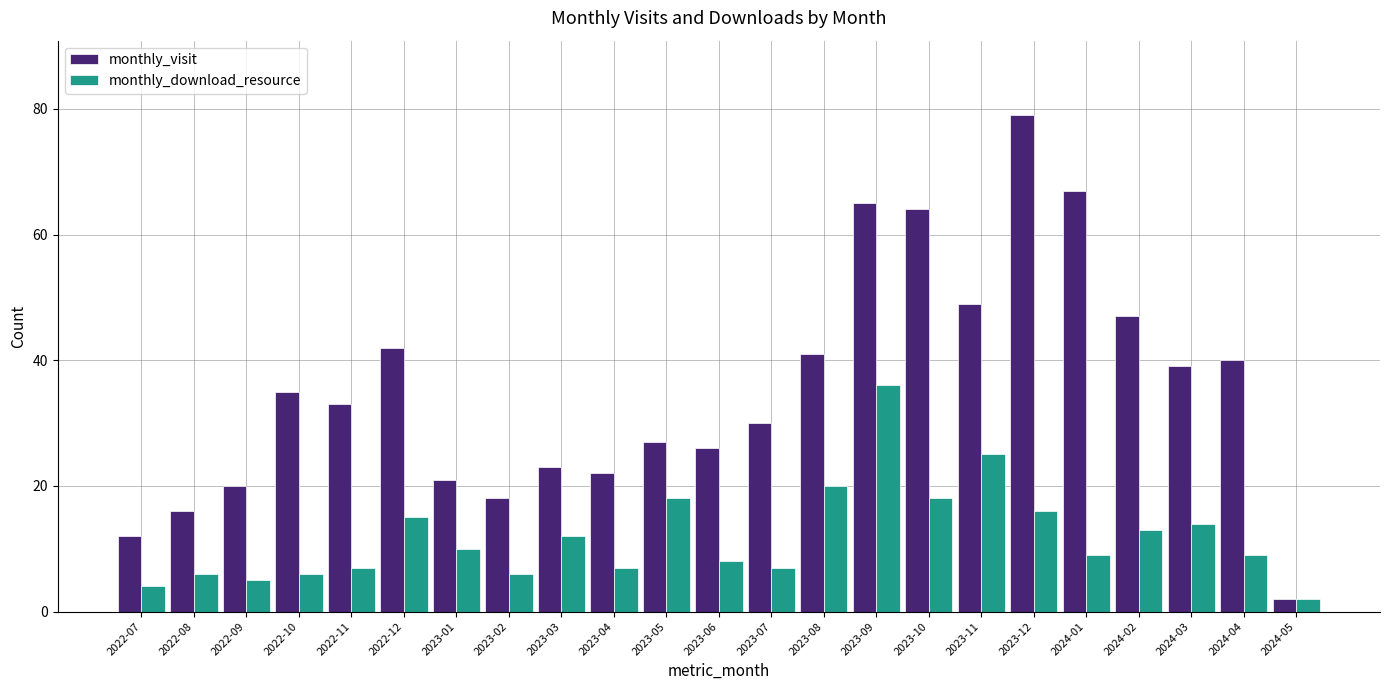

Count the number of categories in the chart.

23